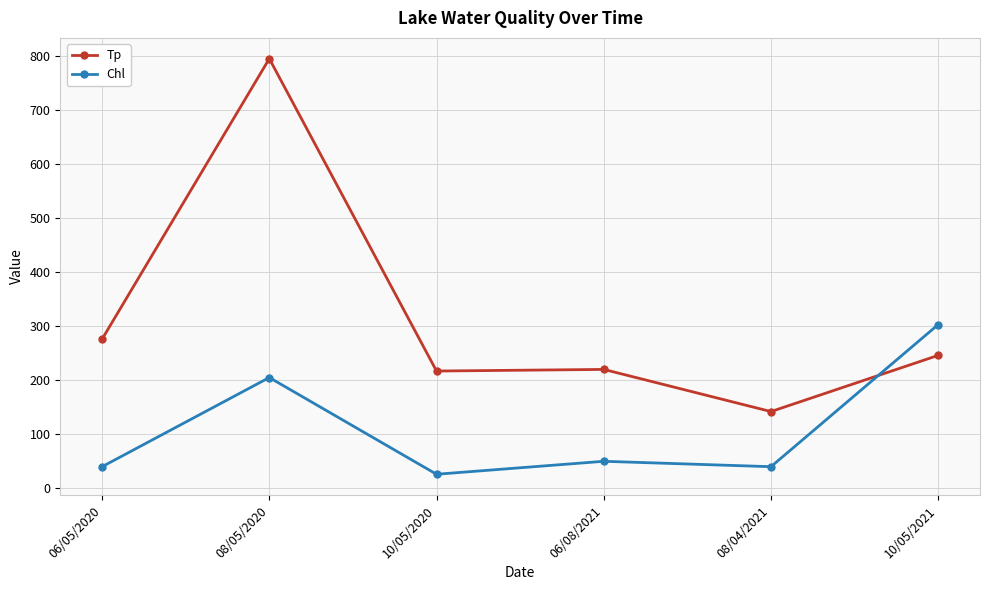

What are all the series names shown in the legend?

Tp, Chl